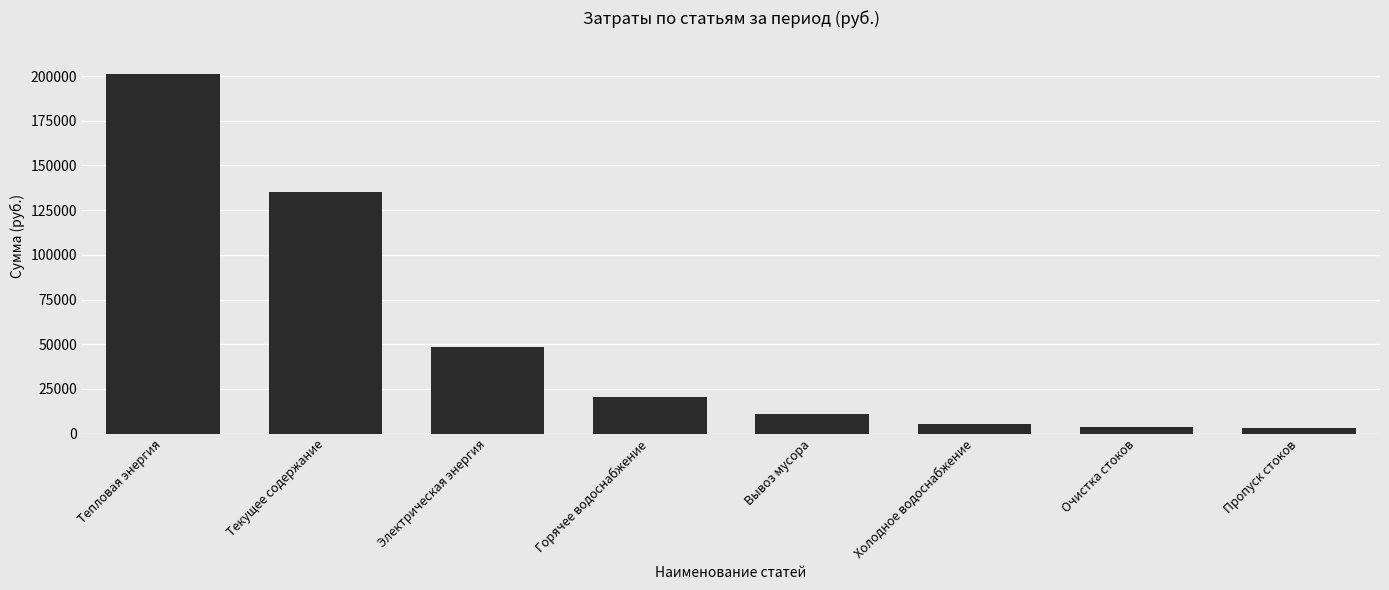

What is the approximate value at Горячее водоснабжение?

20223.4